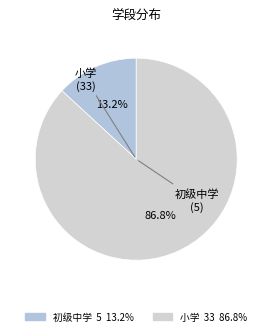

Is it true that 初级中学 is 20% of the pie?

False